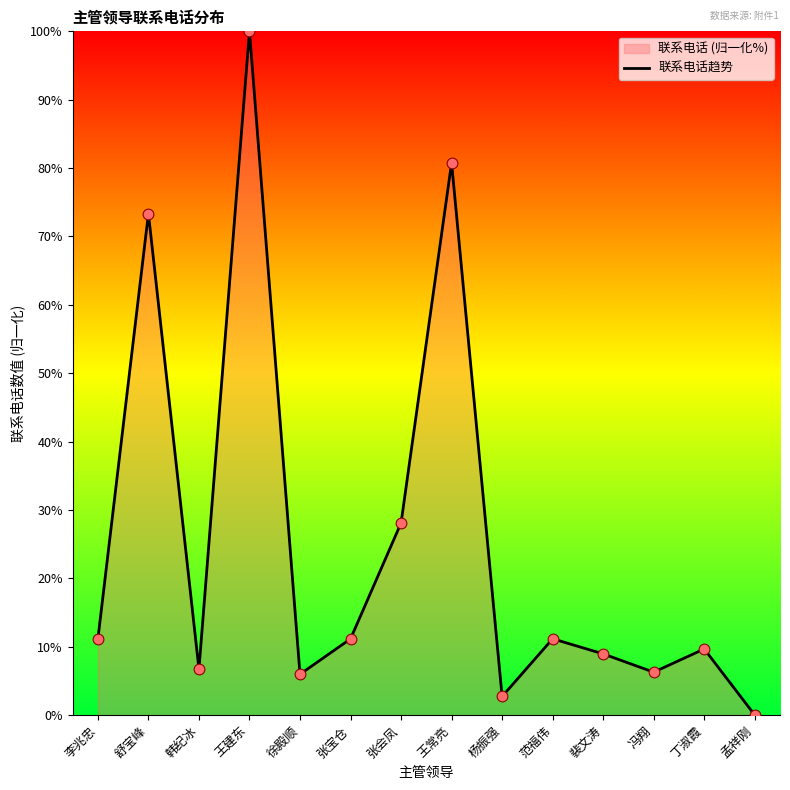

Approximately how many times larger is the value at 王建东 compared to 范福伟?

9.0